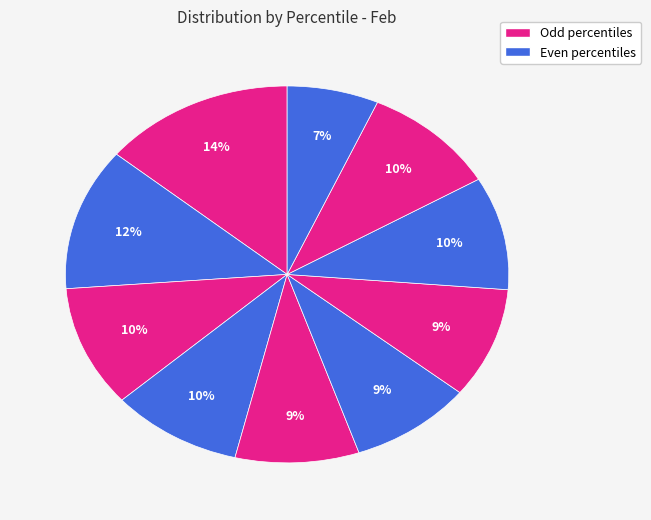

How many slices are in this pie chart?

10